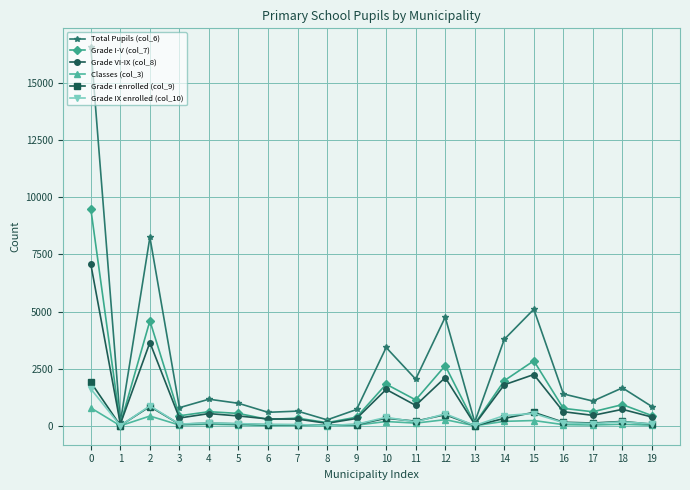

What is the greatest value displayed?

16547